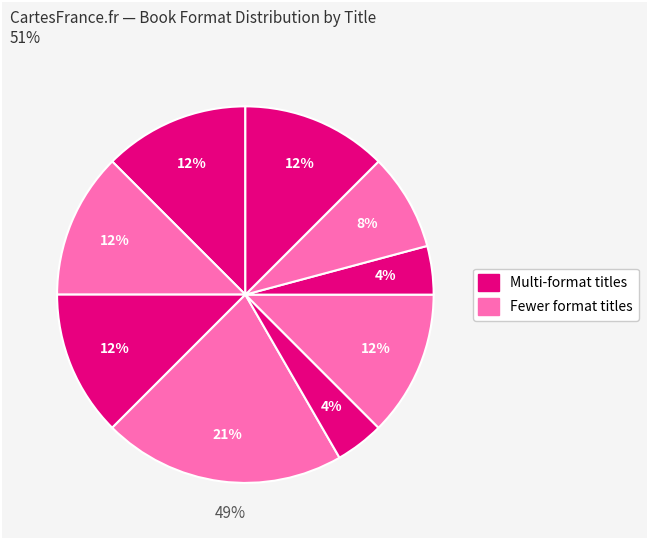

Count the number of slices in the pie.

9